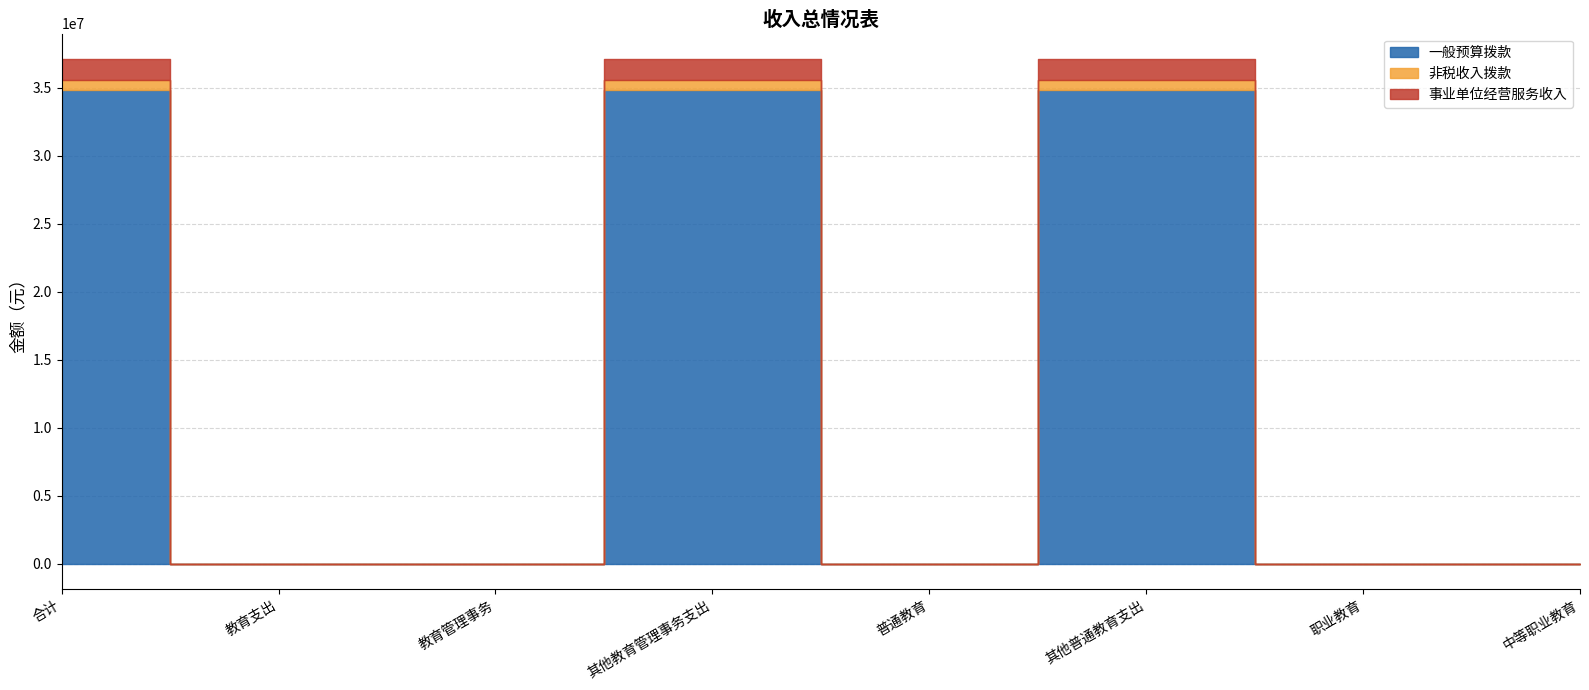

At which category does 非税收入拨款 reach its first local peak?

其他教育管理事务支出